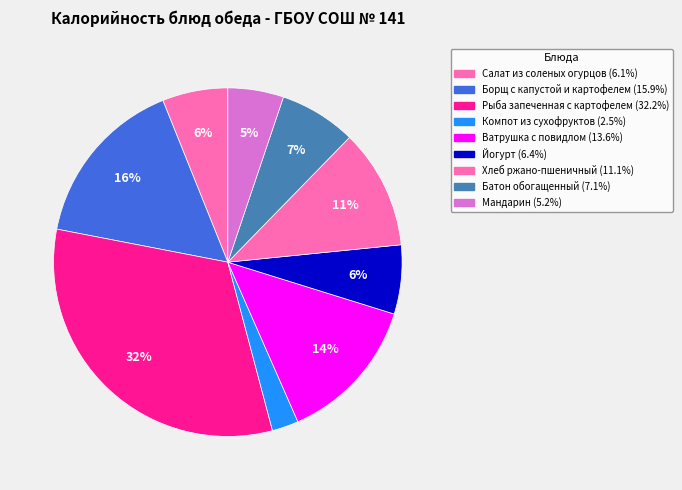

To the nearest percent, what is the difference between the largest and smallest slice percentages?

30%